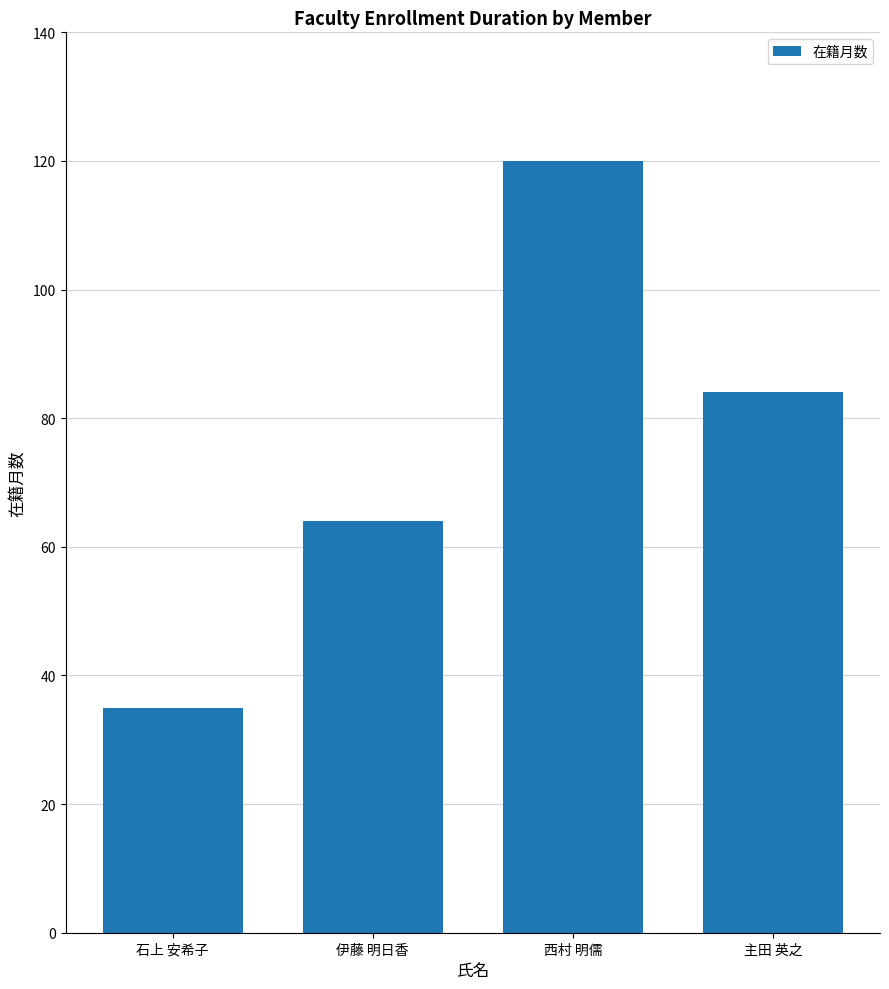

What is the value of the 3rd bar from the left?

120